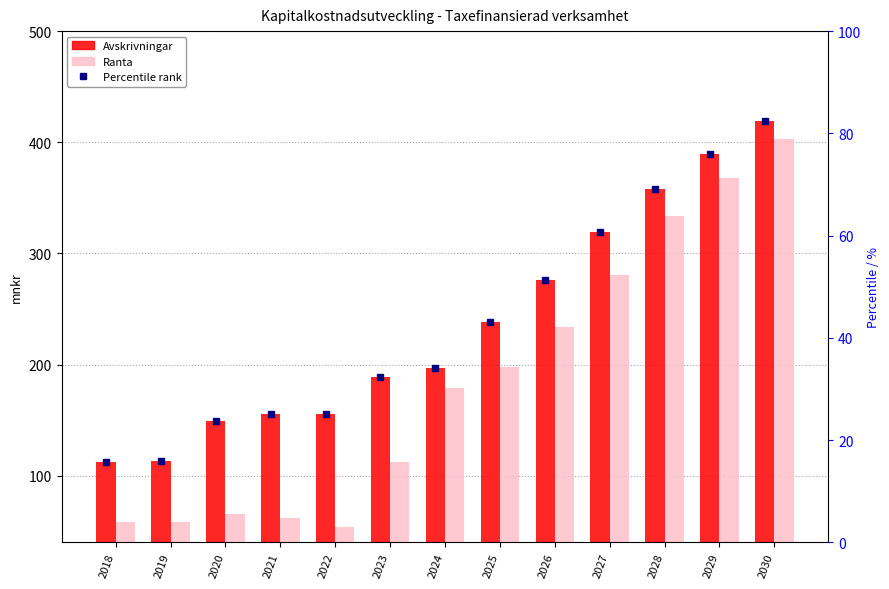

How many groups of bars are there?

13